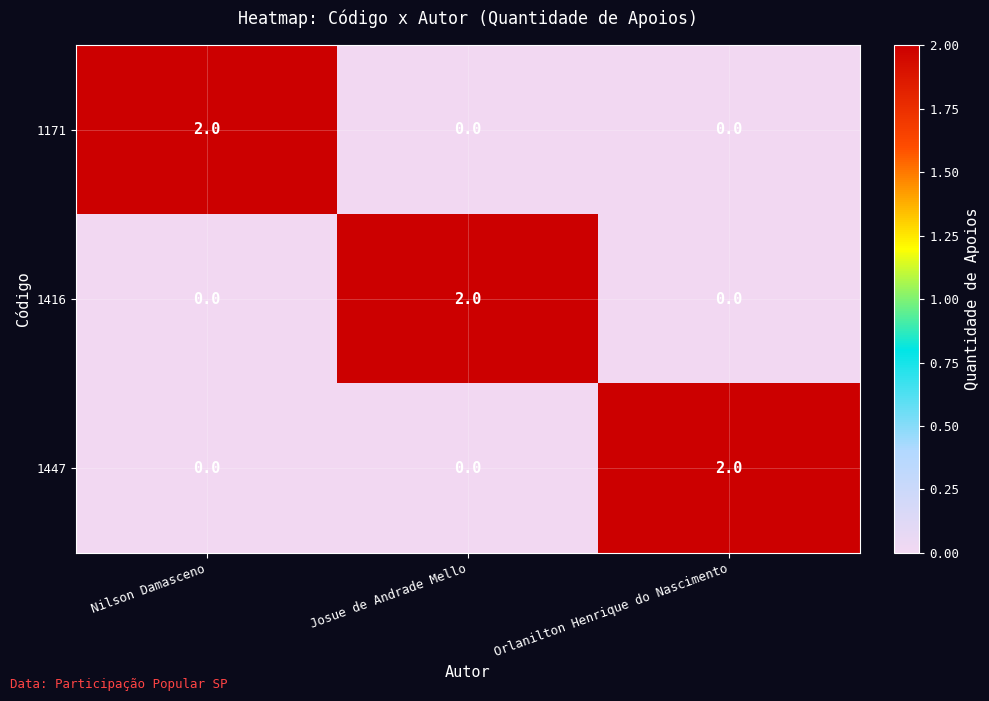

Reading right to left, extract all data points from this chart.

1171: Orlanilton Henrique do Nascimento=0	Josue de Andrade Mello=0	Nilson Damasceno=2
1416: Orlanilton Henrique do Nascimento=0	Josue de Andrade Mello=2	Nilson Damasceno=0
1447: Orlanilton Henrique do Nascimento=2	Josue de Andrade Mello=0	Nilson Damasceno=0